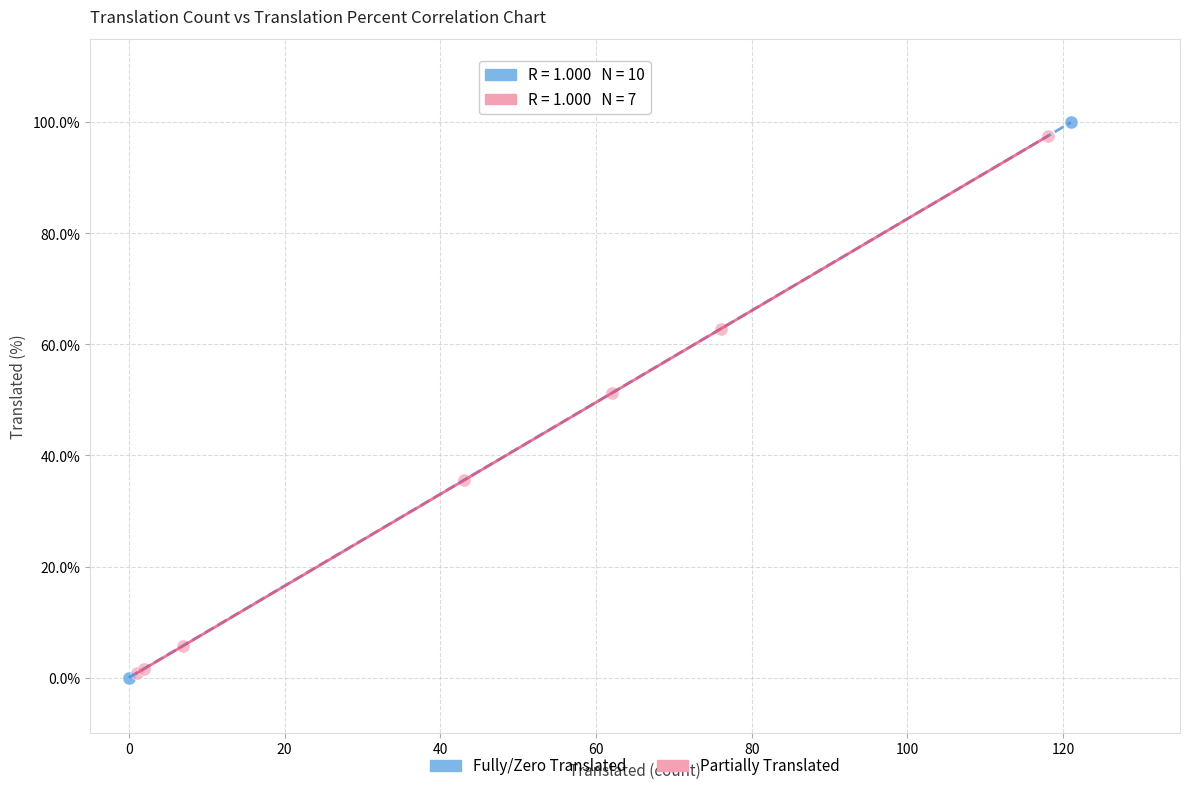

What are all the series names shown in the legend?

Fully/Zero Translated, Partially Translated